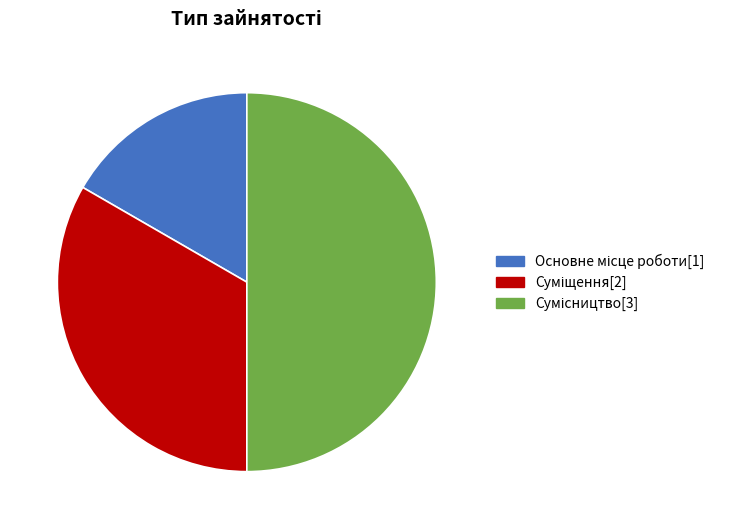

What is the smallest slice in the pie chart?

Основне місце роботи